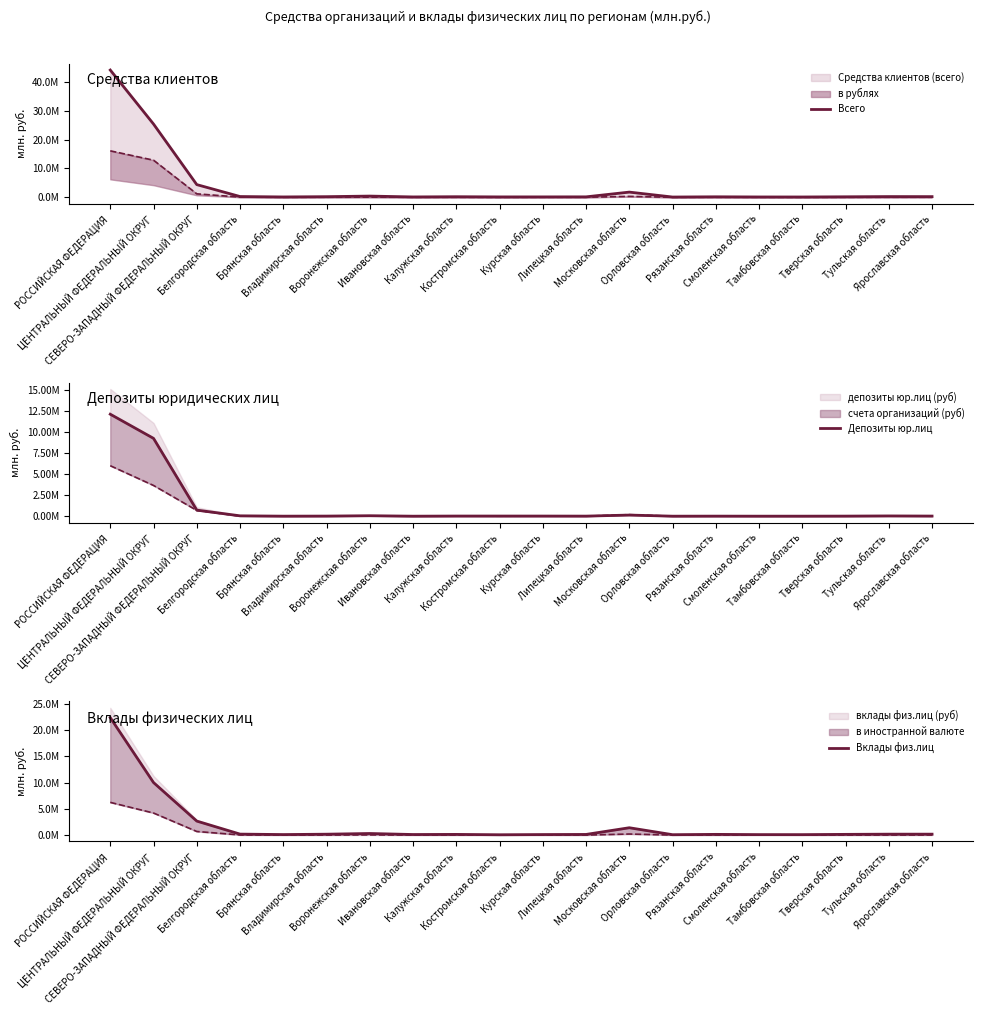

Rank the series at Ивановская область from lowest to highest value.

Депозиты юр.лиц, Вклады физ.лиц, Всего